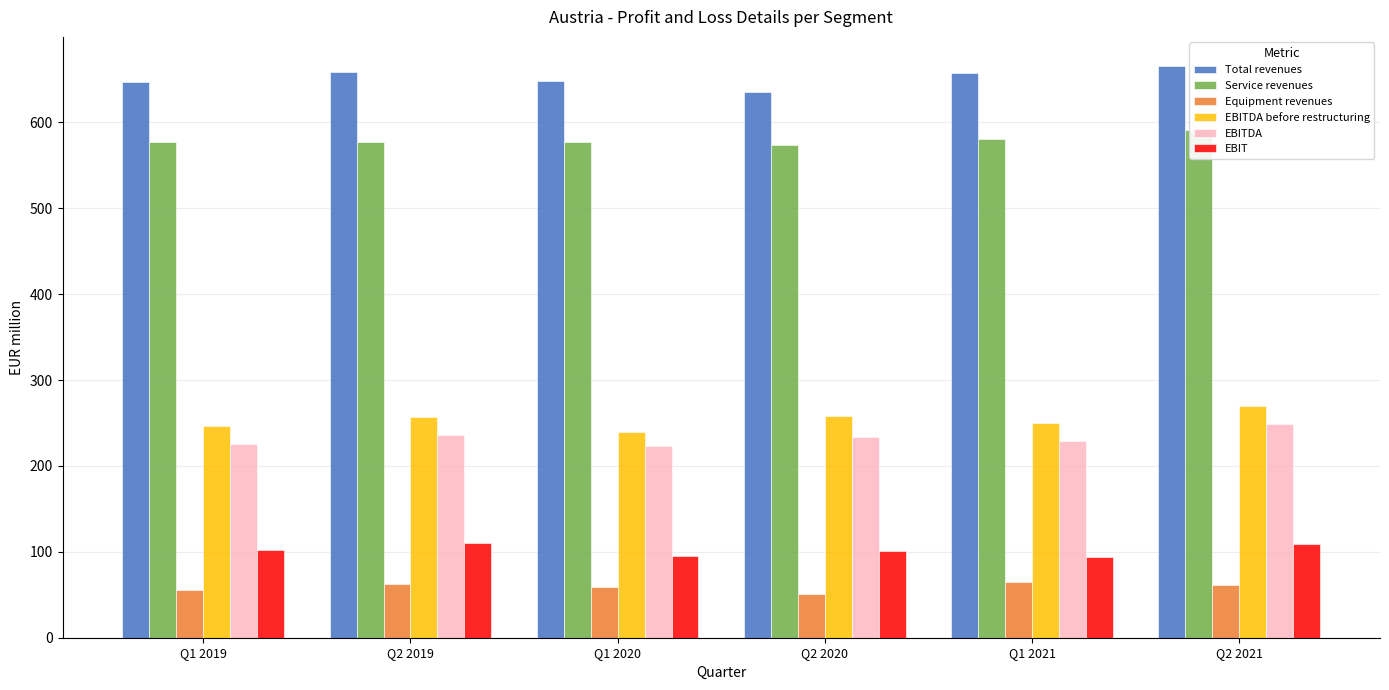

What is the minimum value for Service revenues?

574.1